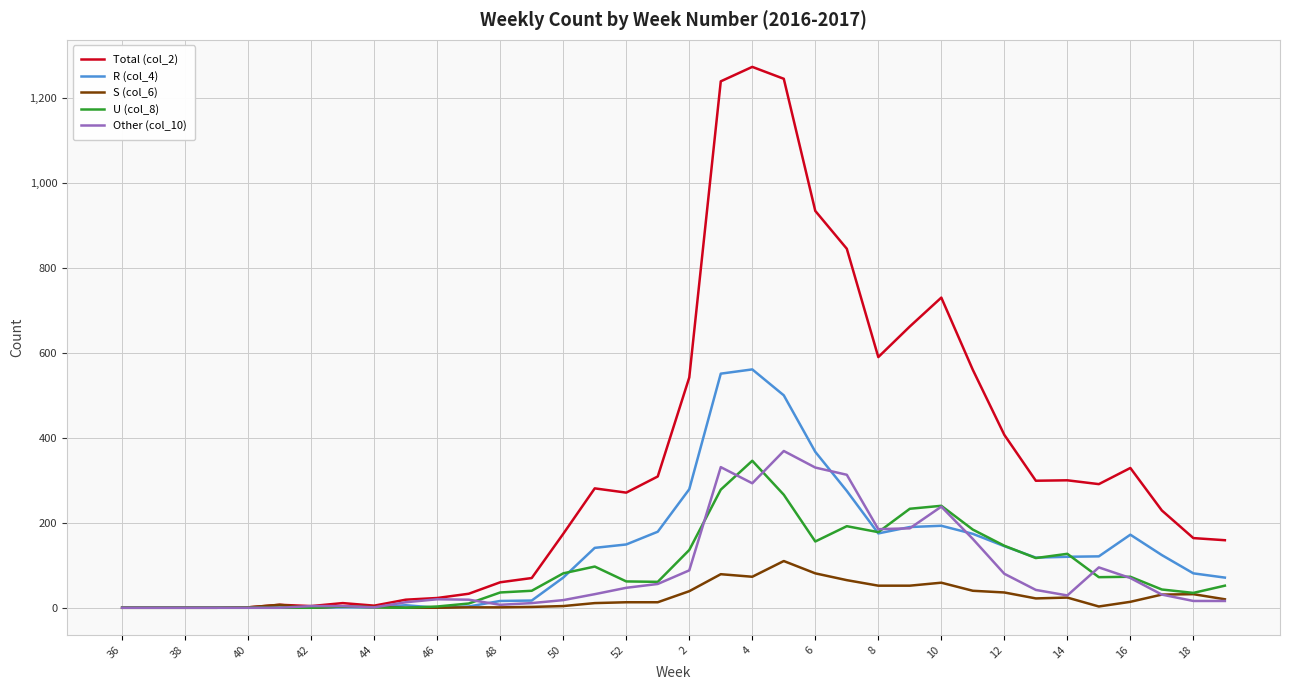

Which series has the widest spread of values?

Total (col_2)